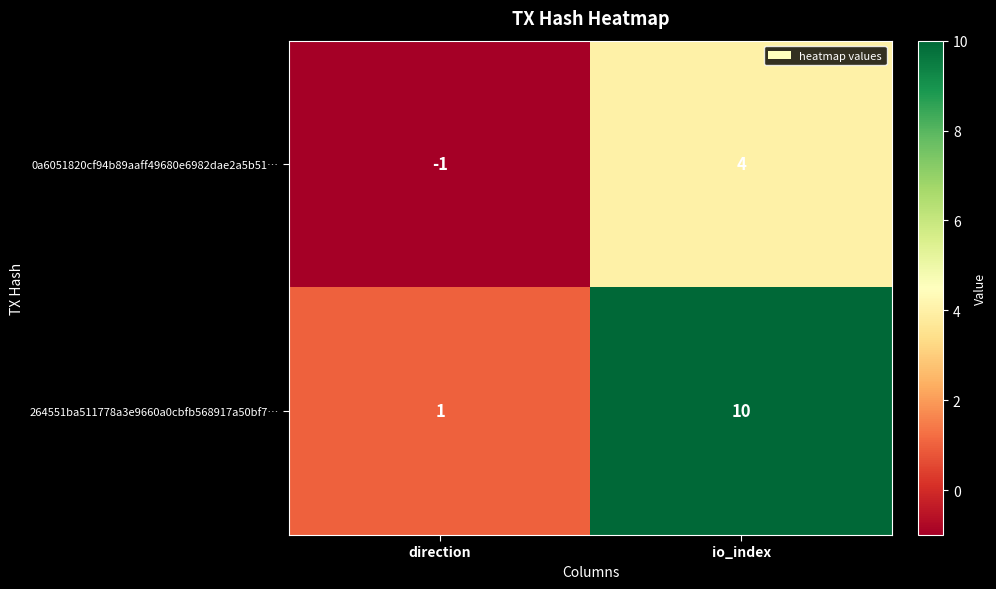

At which label does 264551ba511778a3e9660a0cbfb568917a50bf7… reach its peak?

io_index